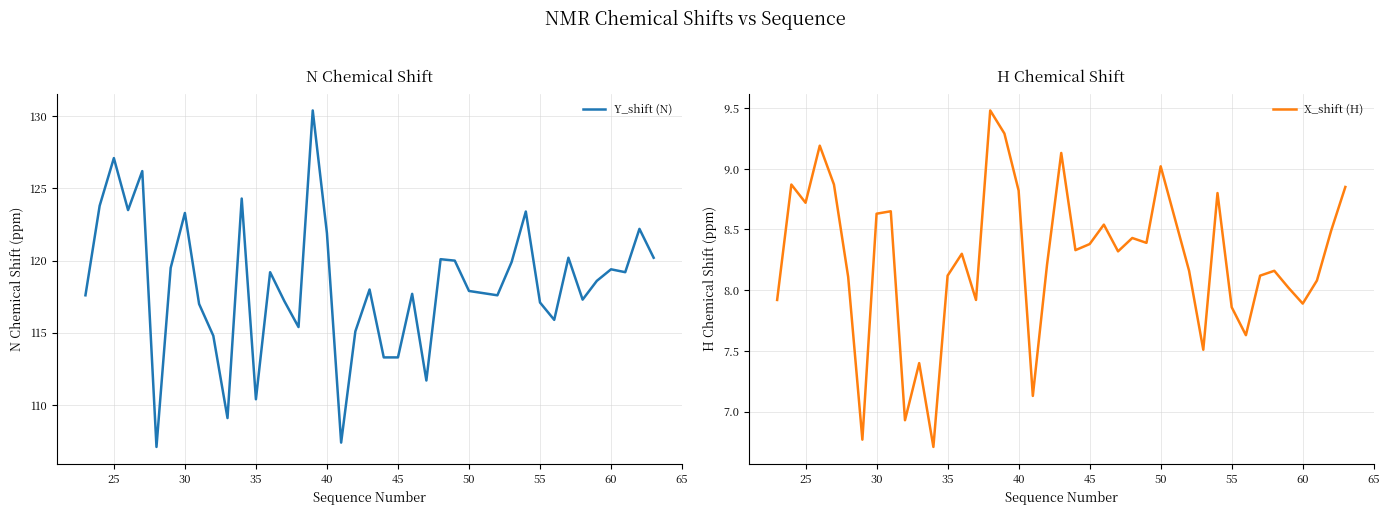

Does the chart have visible grid lines?

Yes